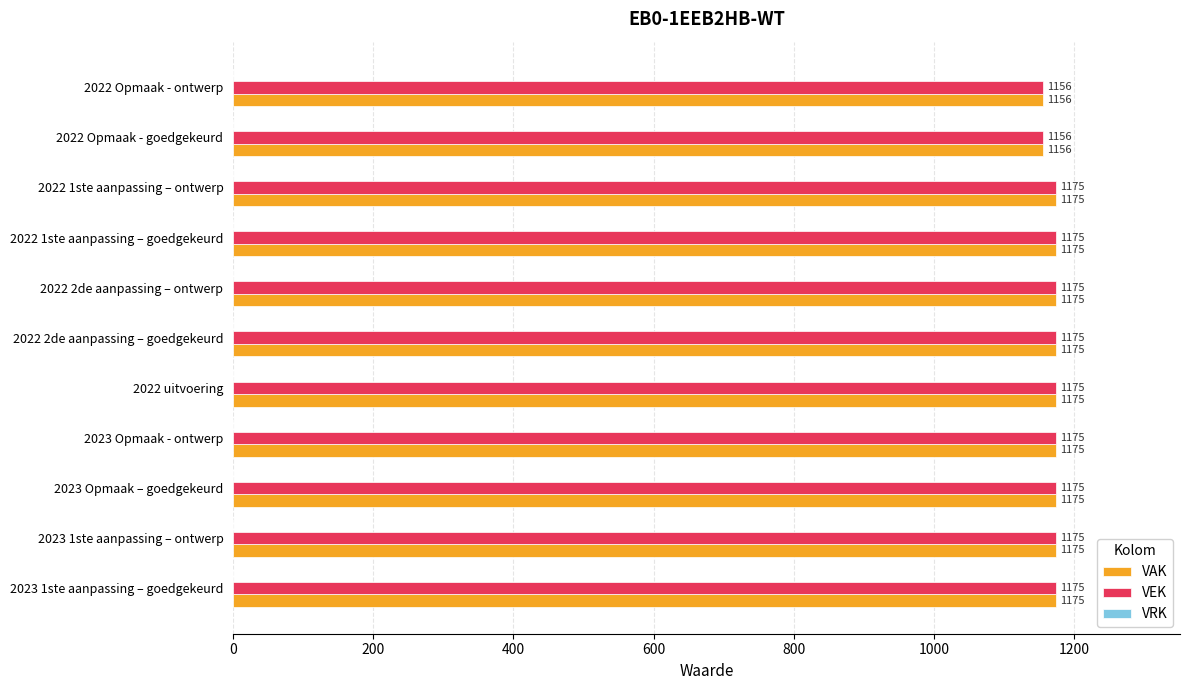

At how many categories does at least one series exceed 1158?

9